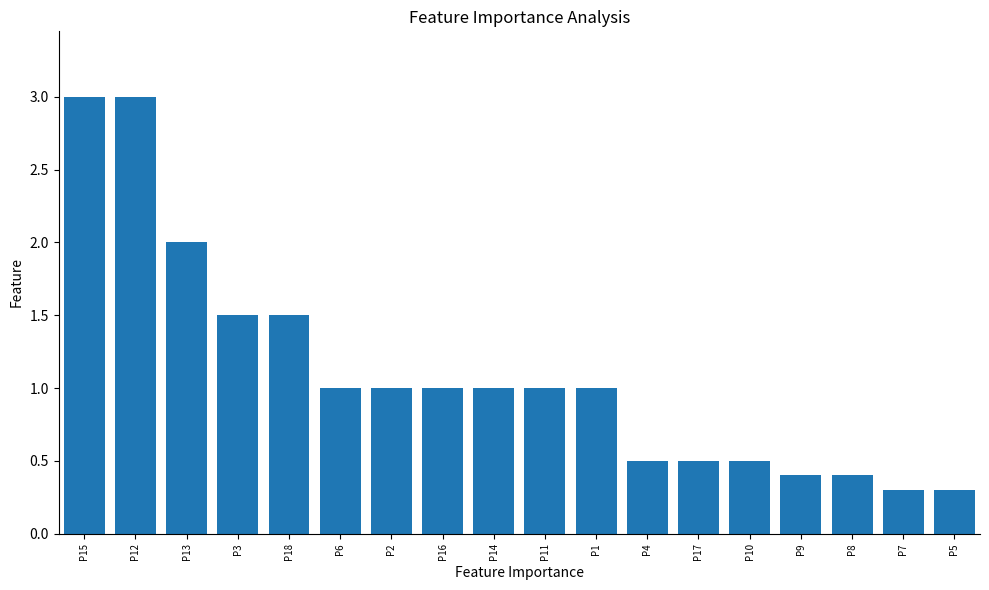

Reading left to right, list all the values displayed in this chart.

P15=3.0	P12=3.0	P13=2.0	P3=1.5	P18=1.5	P6=1.0	P2=1.0	P16=1.0	P14=1.0	P11=1.0	P1=1.0	P4=0.5	P17=0.5	P10=0.5	P9=0.4	P8=0.4	P7=0.3	P5=0.3